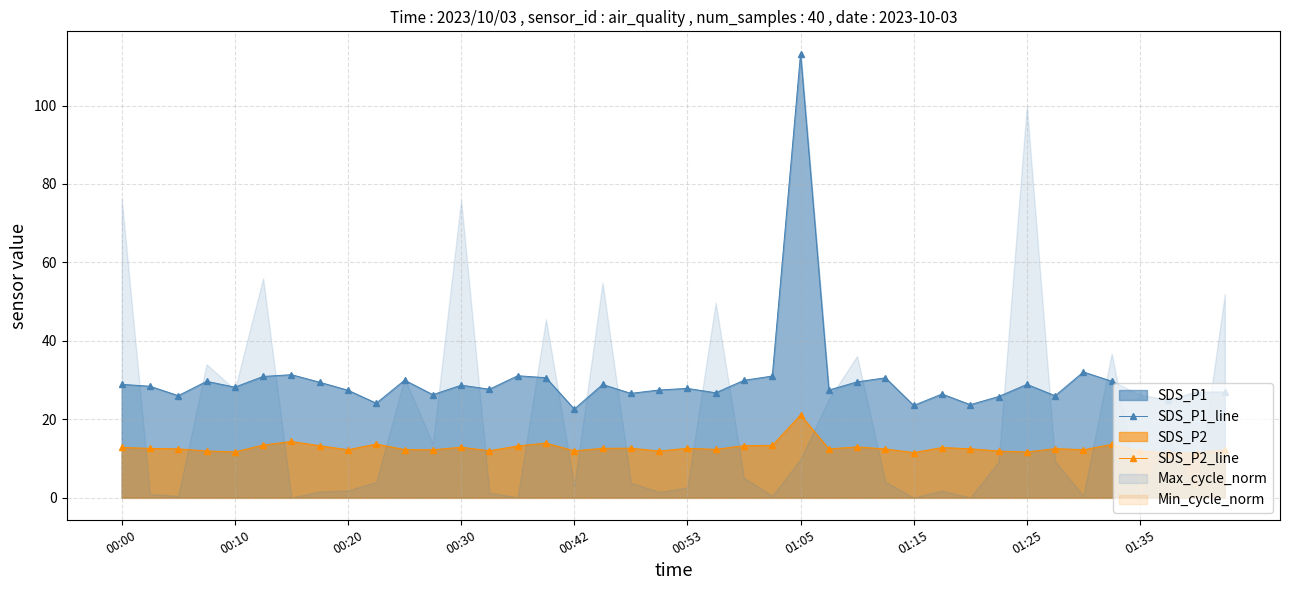

Where is SDS_P1_line nearest to the value 67?

34